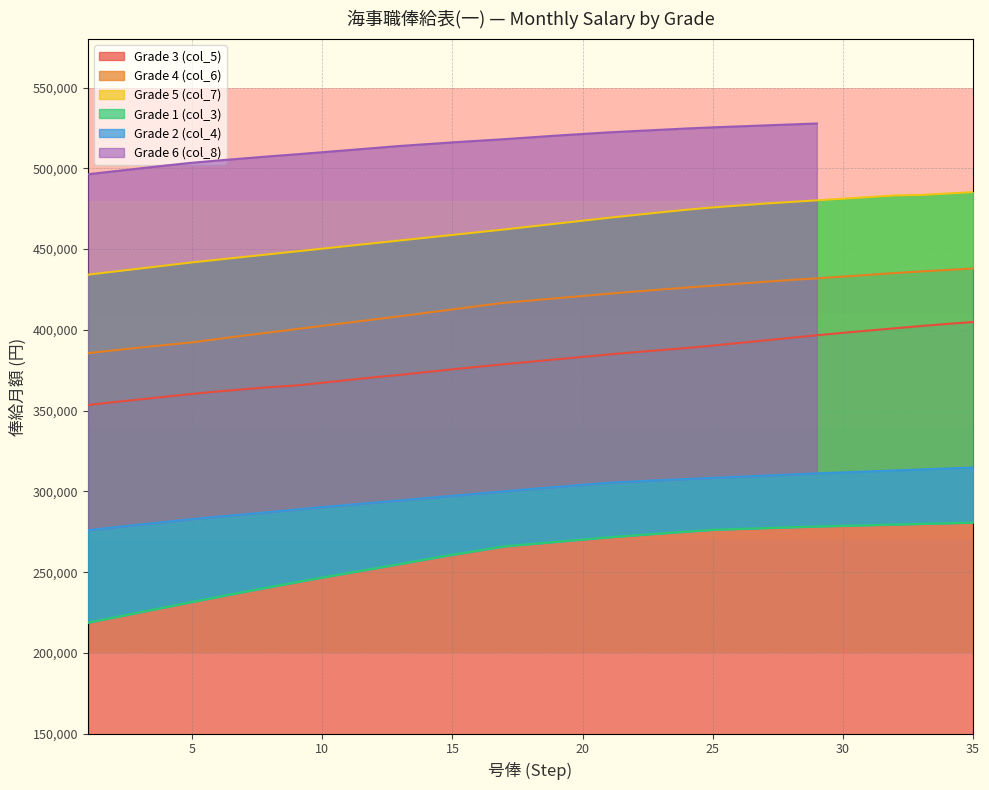

What is the highest value of the Grade 3 (col_5) series?

404900